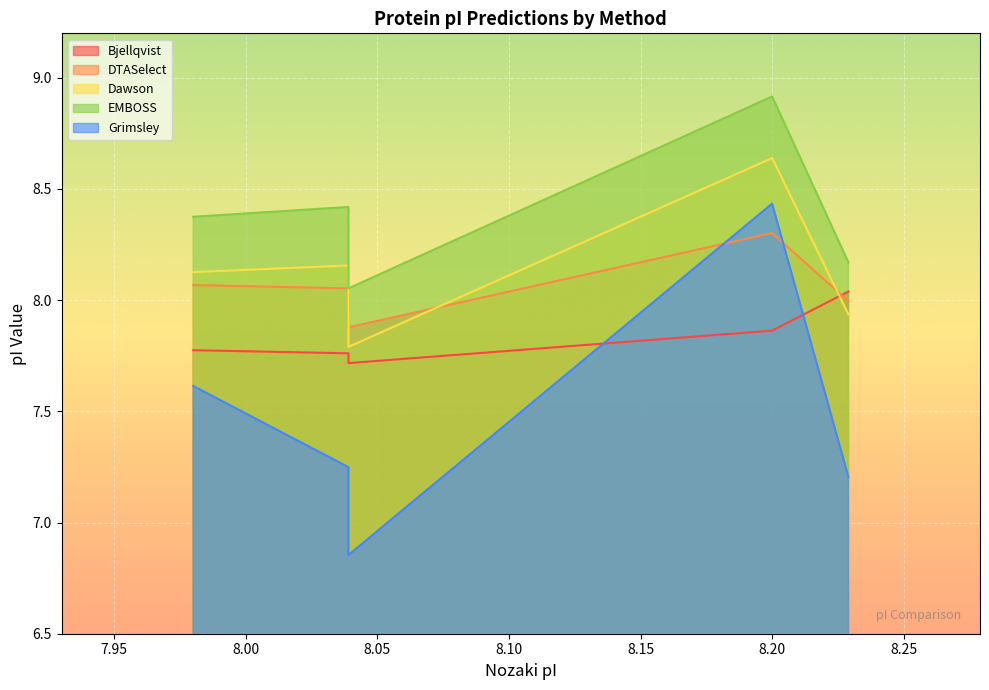

The value of Bjellqvist at A0A2D1GN91 is 7.8. True or false?

True